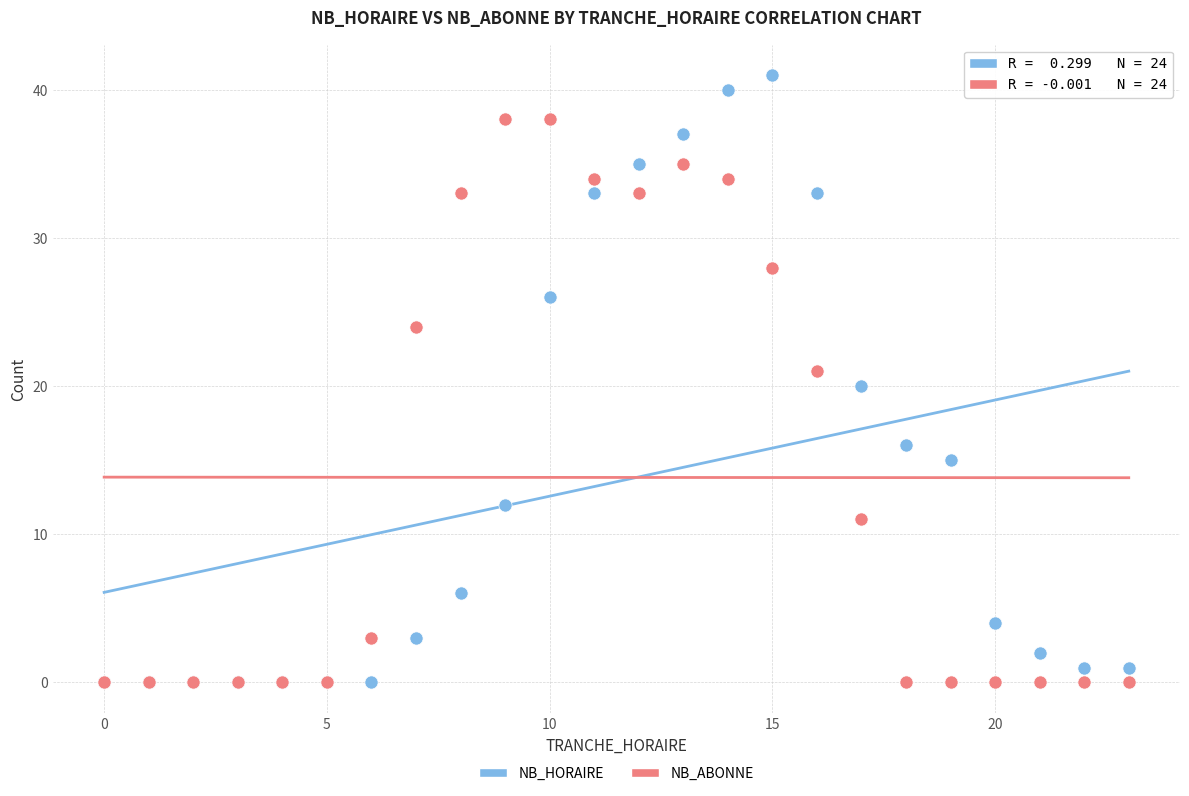

In the NB_ABONNE series, what Y value is closest to 19?

21